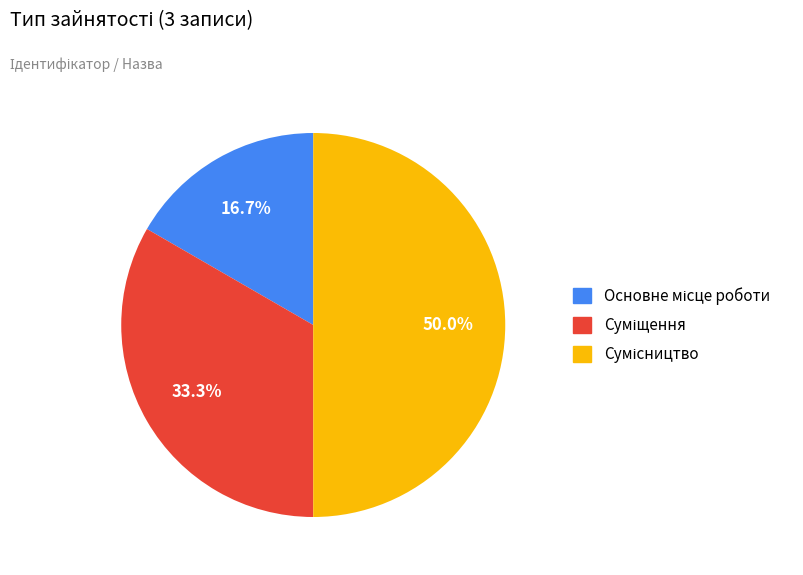

What percentage is the Основне місце роботи slice, to the nearest percent?

17%